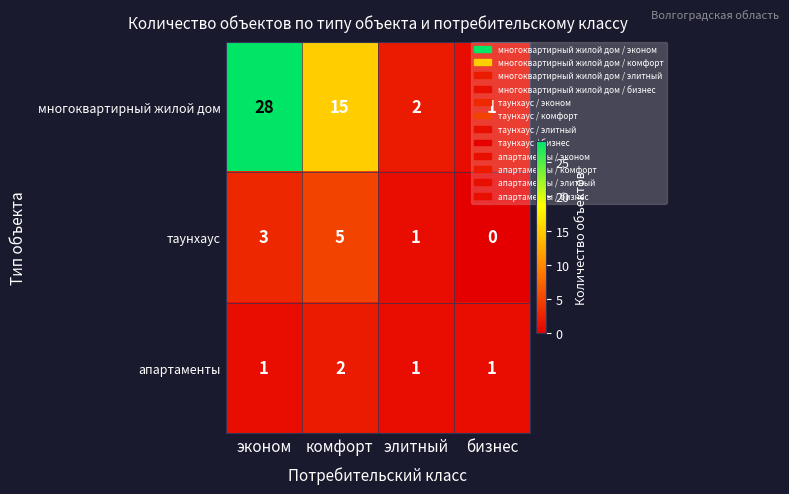

At which category is the sum across all series the highest?

эконом